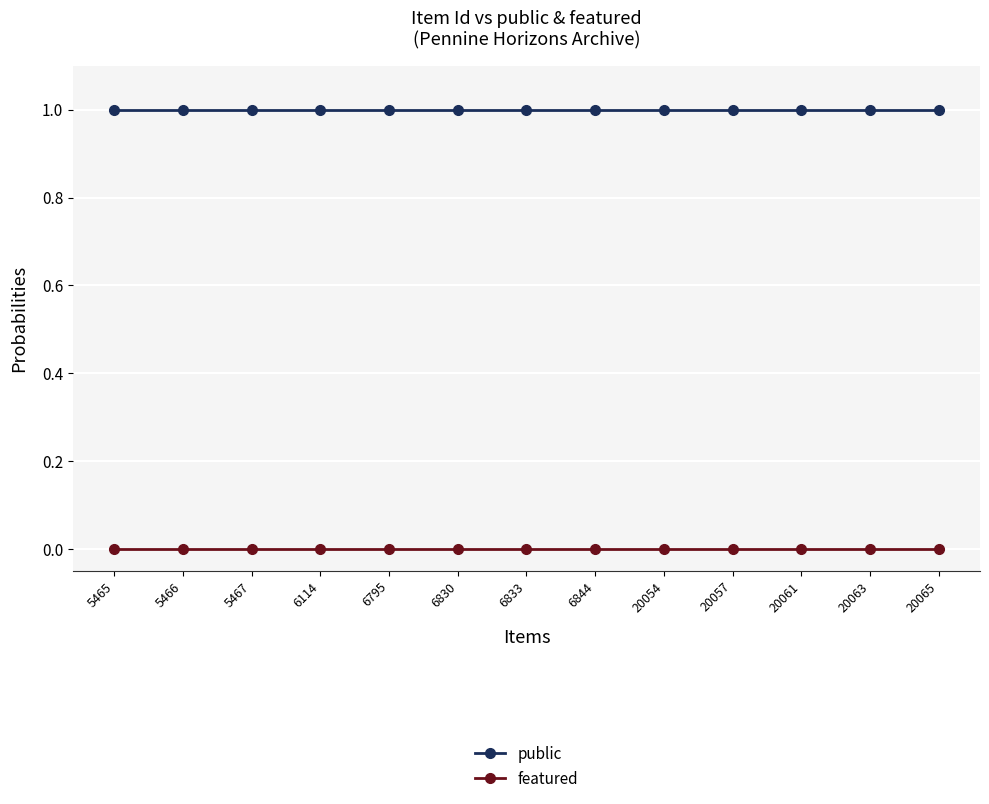

Count the number of data series in this chart.

2